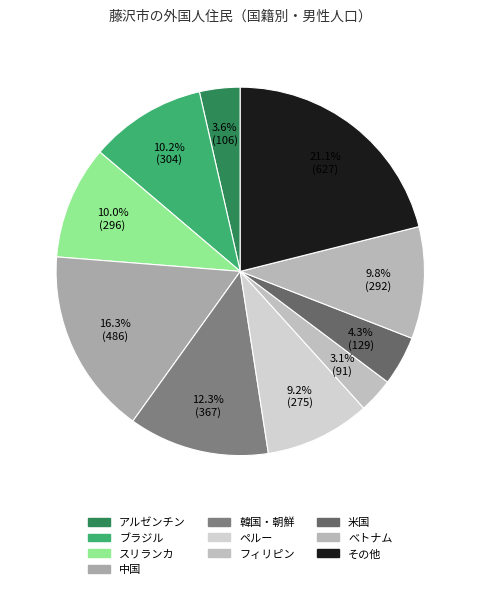

Which has a higher value, べトナム or ペルー?

べトナム